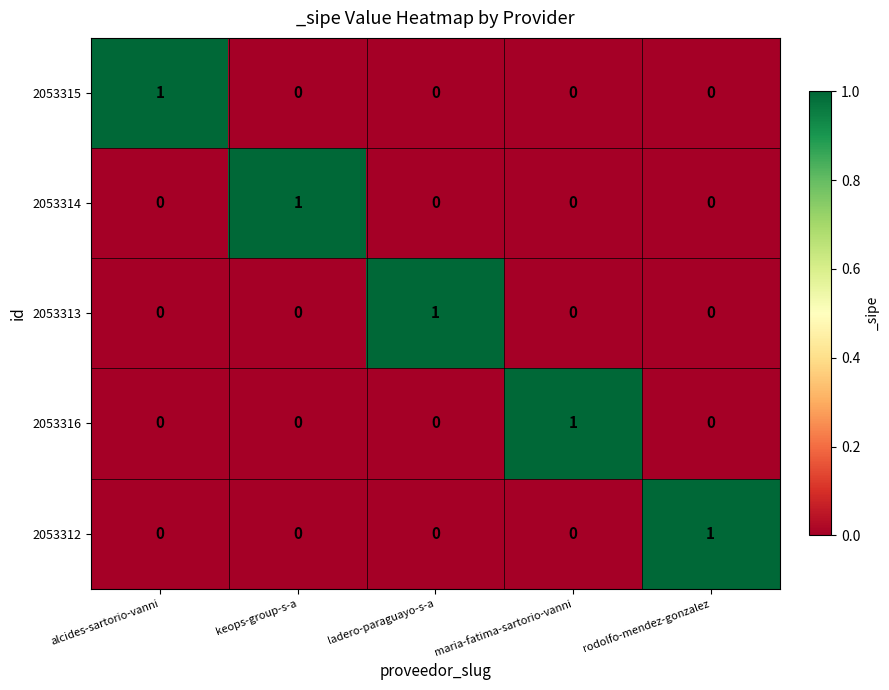

The 2053316 series shows 0 at alcides-sartorio-vanni. True or false?

True